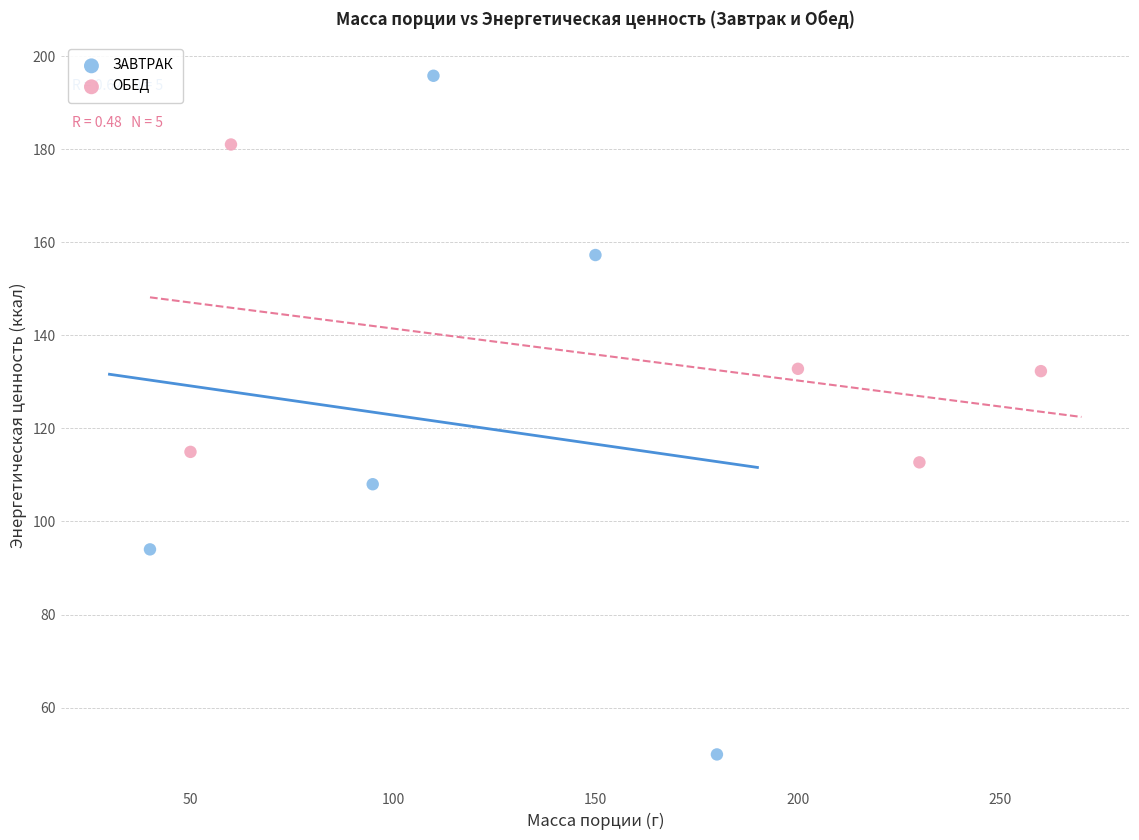

Which series contains the highest Y value?

ЗАВТРАК